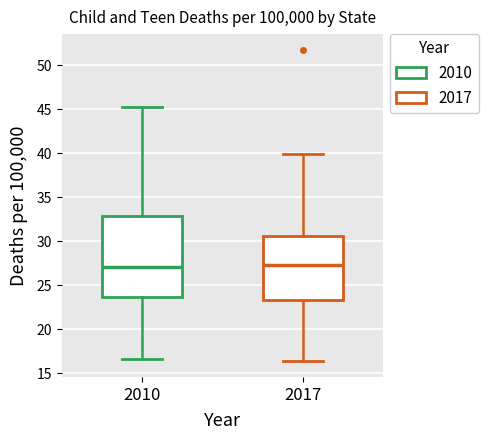

Which box is the tallest, from its lower edge to its upper edge?

2010